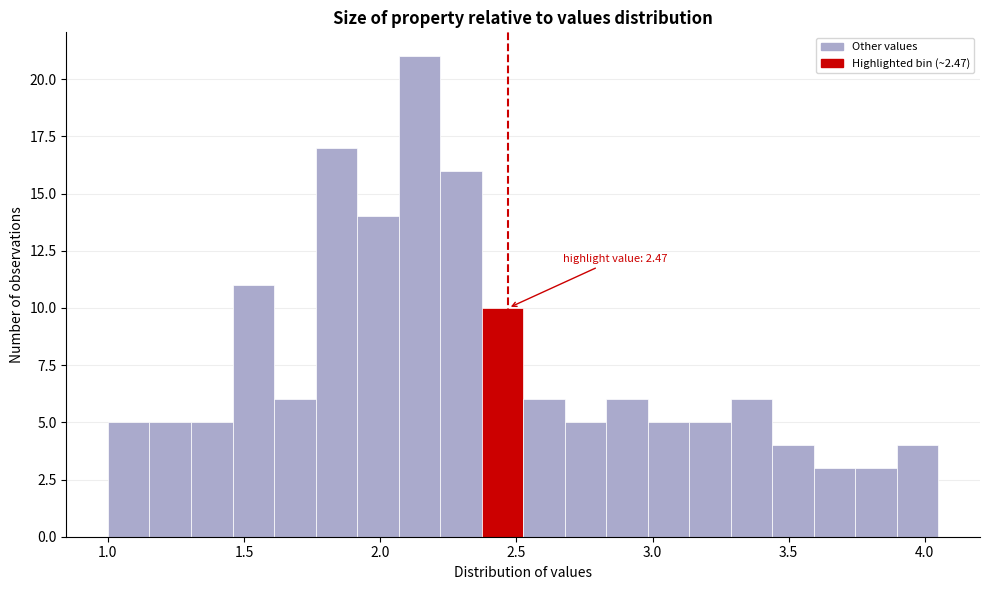

Around what value on the x-axis is the tallest bar? Give the approximate position of its centre, as read against the axis.

2.15